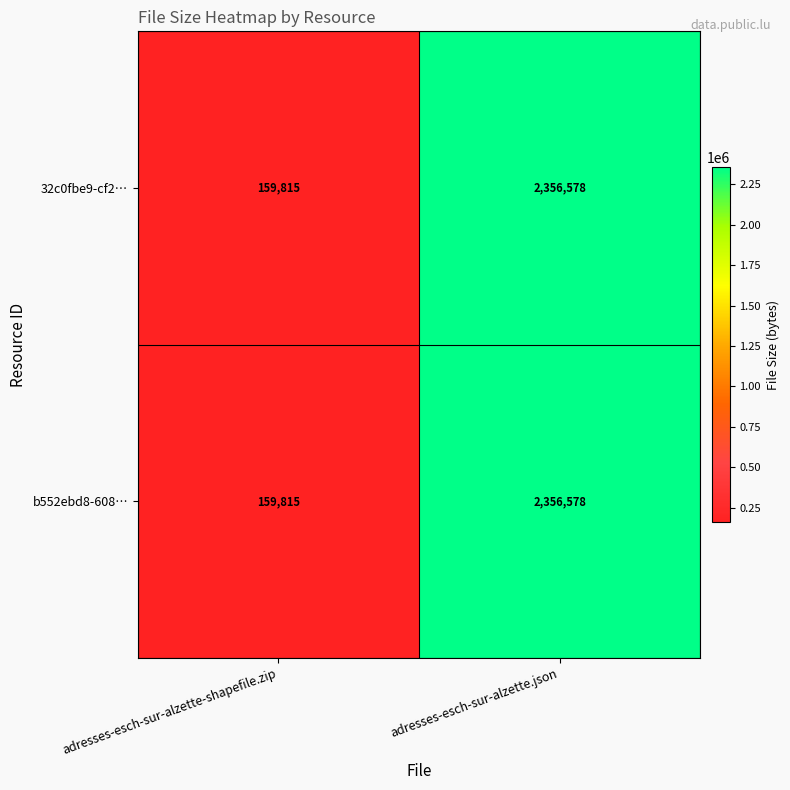

What value does the 32c0fbe9-cf2… series have at adresses-esch-sur-alzette-shapefile.zip, to the nearest 50?

159800